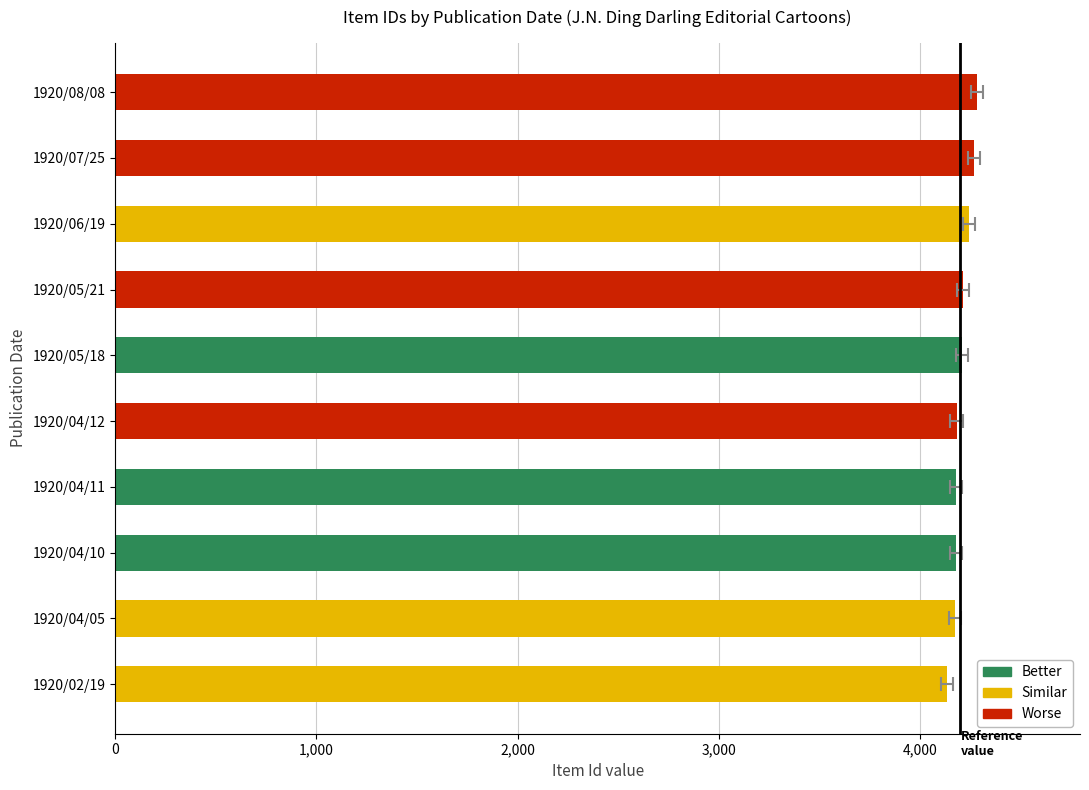

Does the chart contain stacked bars?

No